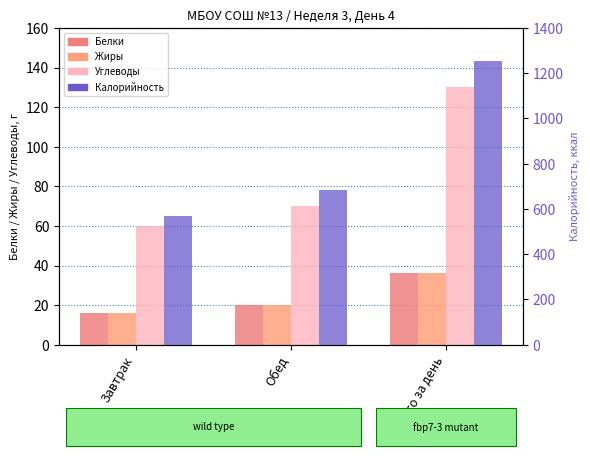

Is the value of Углеводы at Завтрак greater than the value of Жиры at Завтрак?

Yes